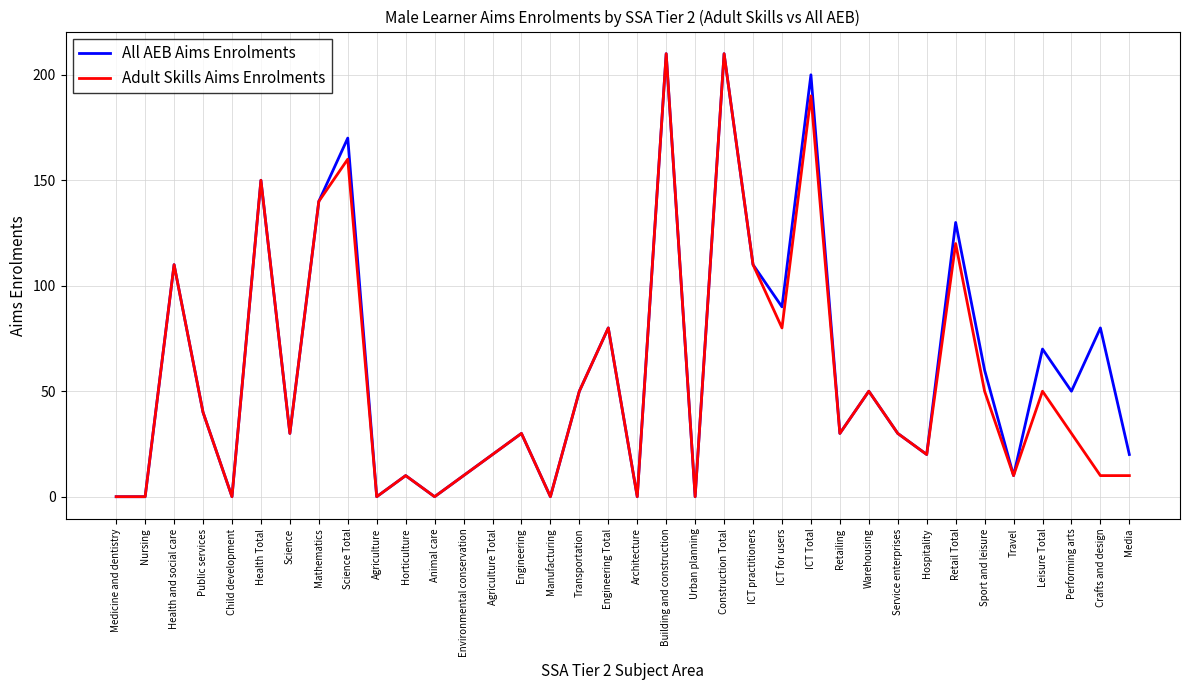

Is it true that All AEB Aims Enrolments equals 40 at Public services?

True